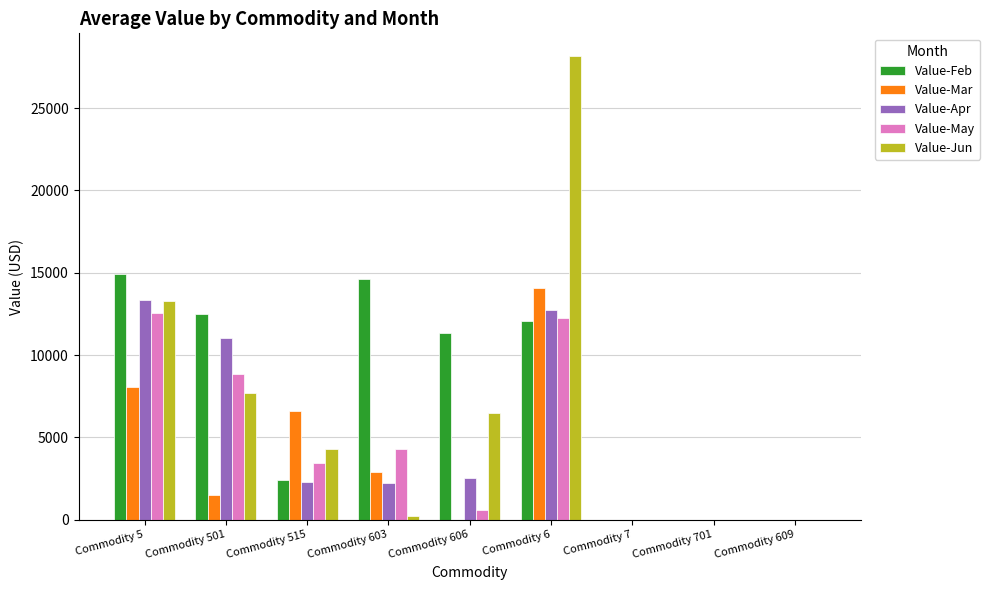

What is the sum of all Value-Apr values?

44203